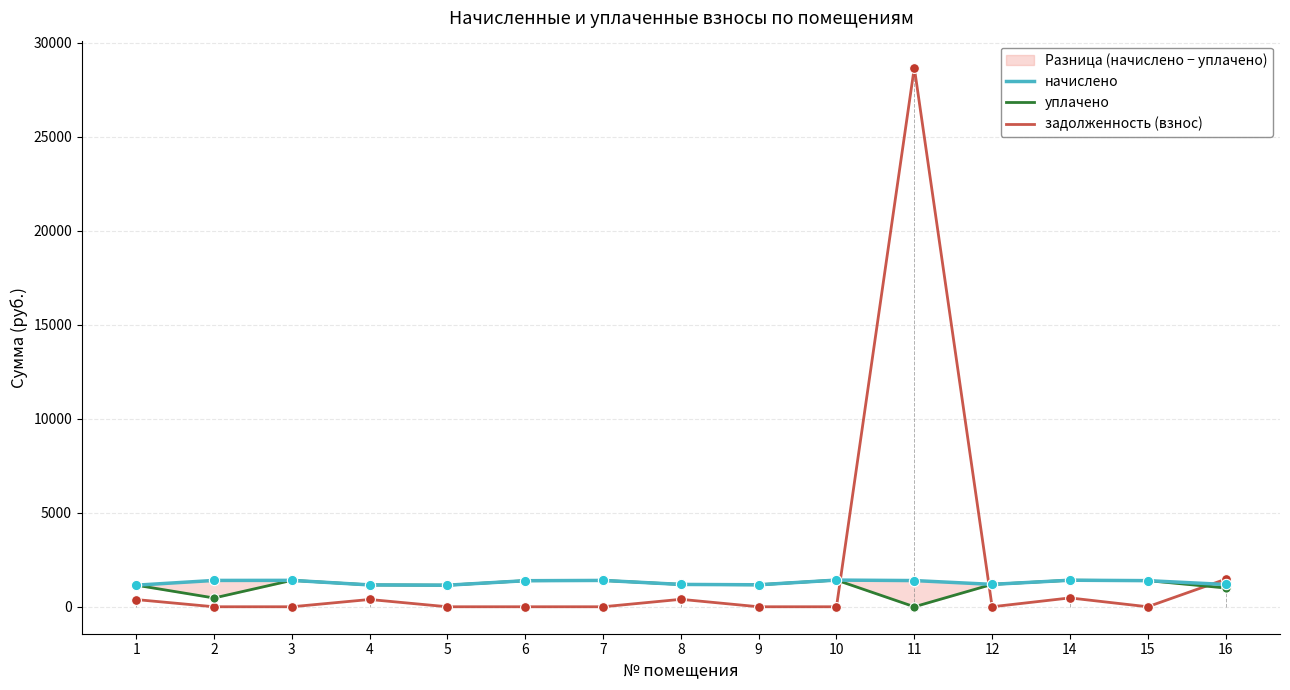

Is the value of начислено at 14 greater than the value of уплачено at 16?

Yes